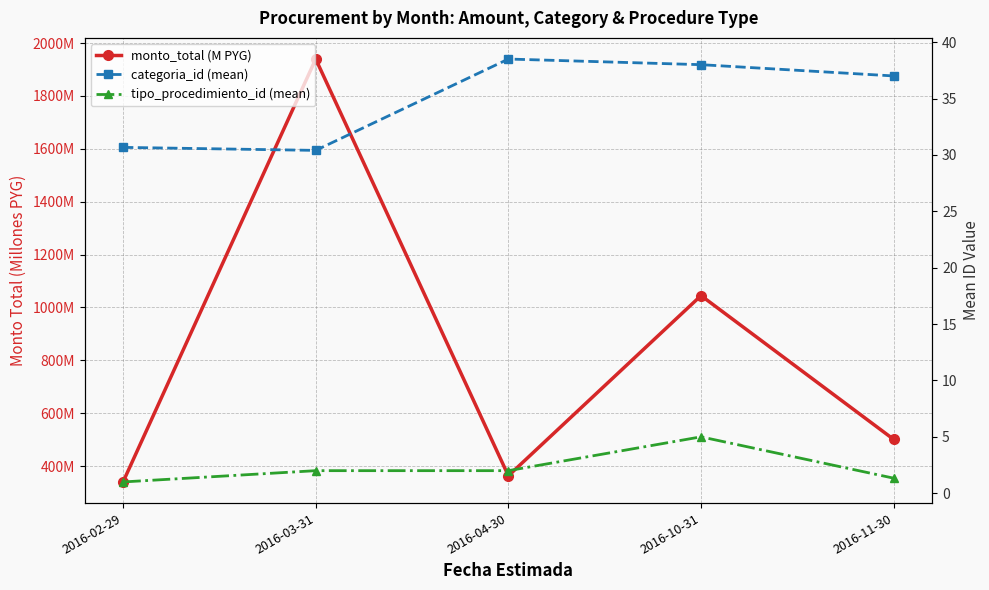

Reading left to right, transcribe all the data shown in this chart.

monto_total (M PYG): 340.0	1939.5	363.2	1044.8	500.8
categoria_id (mean): 30.7	30.4	38.5	38.0	37.0
tipo_procedimiento_id (mean): 1.0	2.0	2.0	5.0	1.3